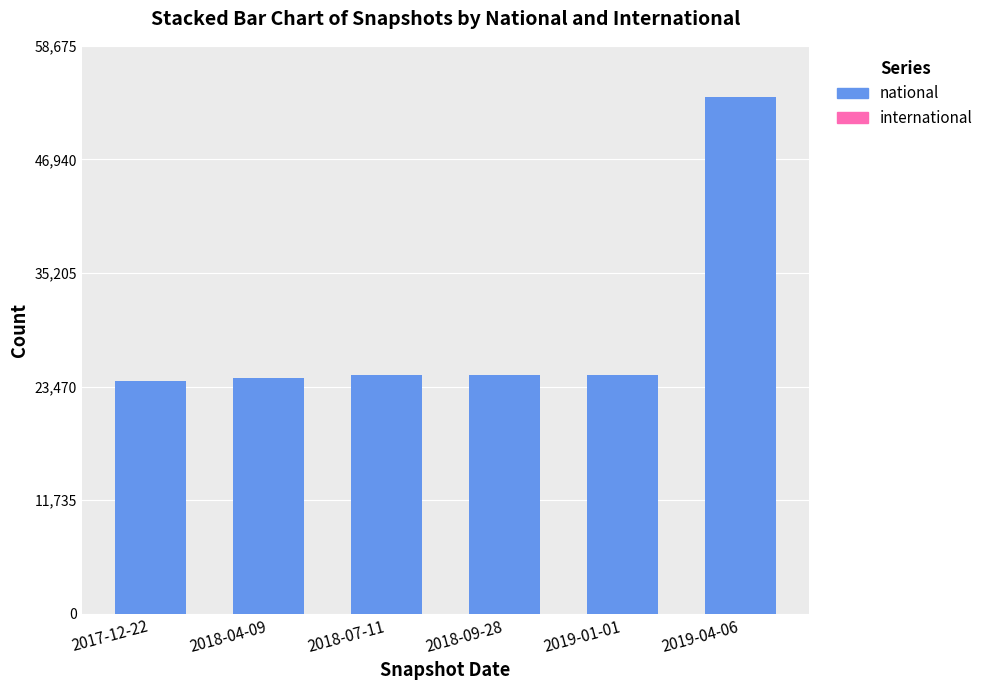

What is the change in value from 2018-09-28 to 2019-04-06?

+28672